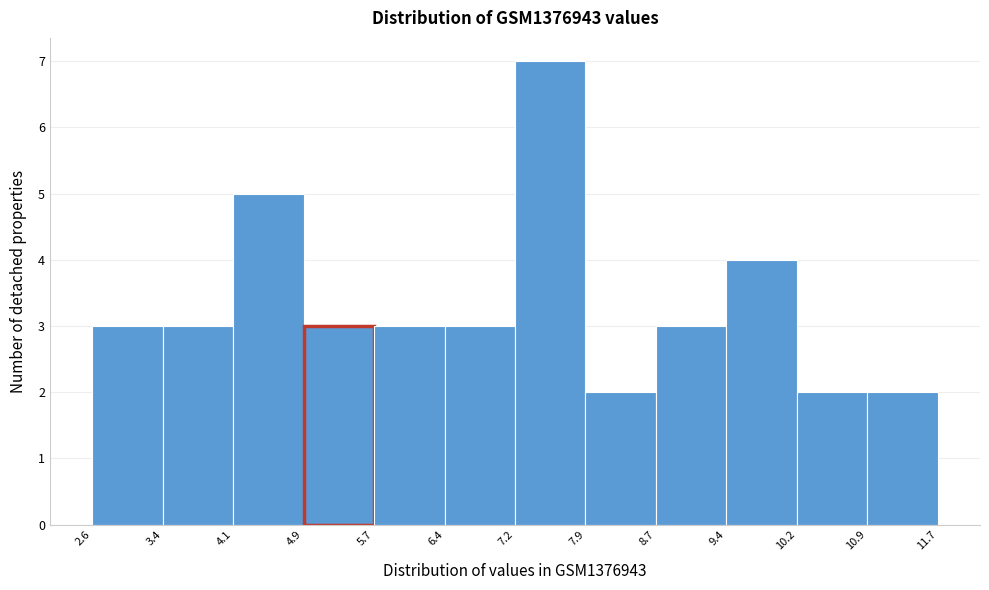

How tall is the bar that spans 7.9 to 8.7 on the x-axis? The values are not printed on the chart, so give them approximately, as read against the axis.

2